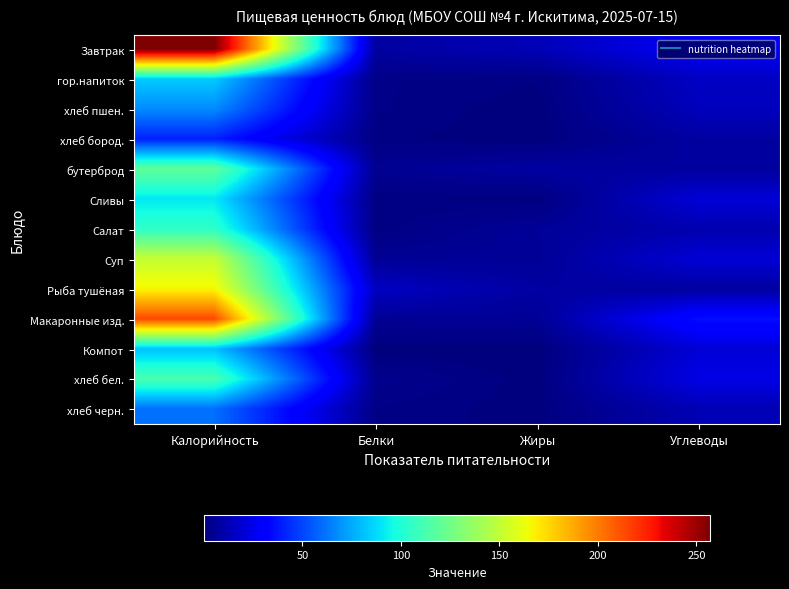

At which category is the sum across all series the highest?

Калорийность